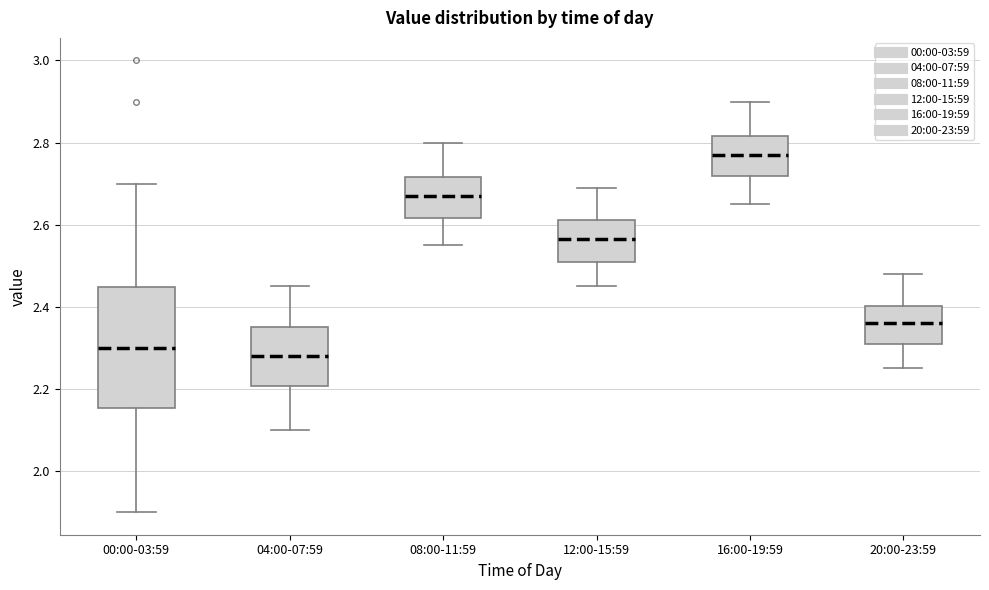

Where is the upper edge of the box for 16:00-19:59 on the y-axis? The values are not printed on the chart, so give them approximately, as read against the axis.

2.82